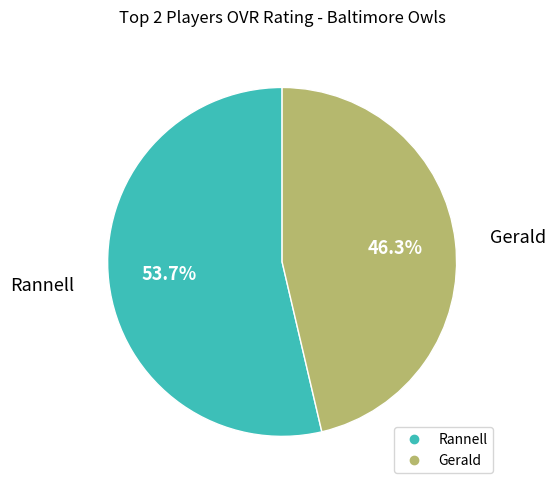

The Rannell slice represents 54% of the pie. True or false?

True